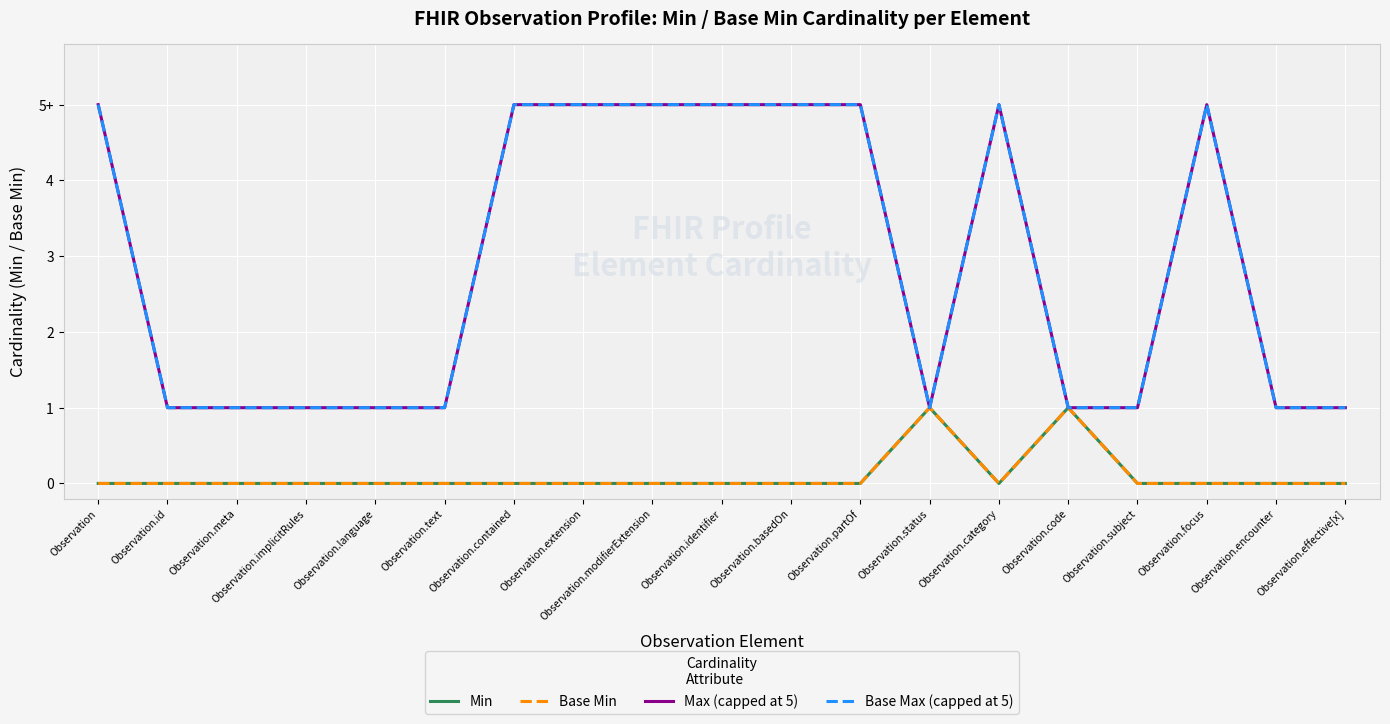

Which category has the lowest value in the Min series?

Observation